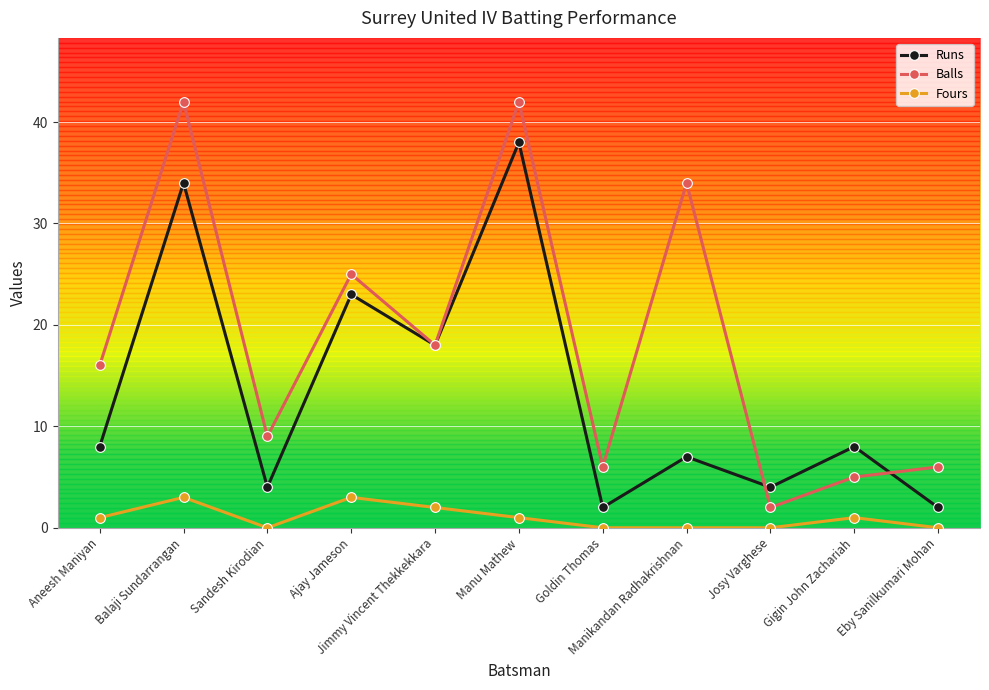

What is the difference between the maximum and minimum values in the Runs series?

36